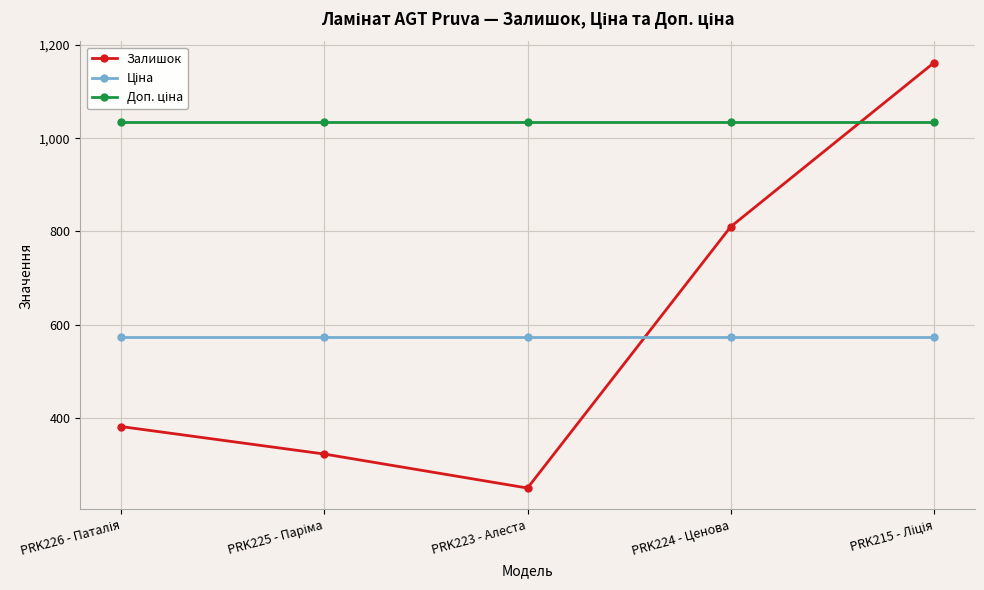

What is the value of the Залишок point at the 3rd from the left?

249.0